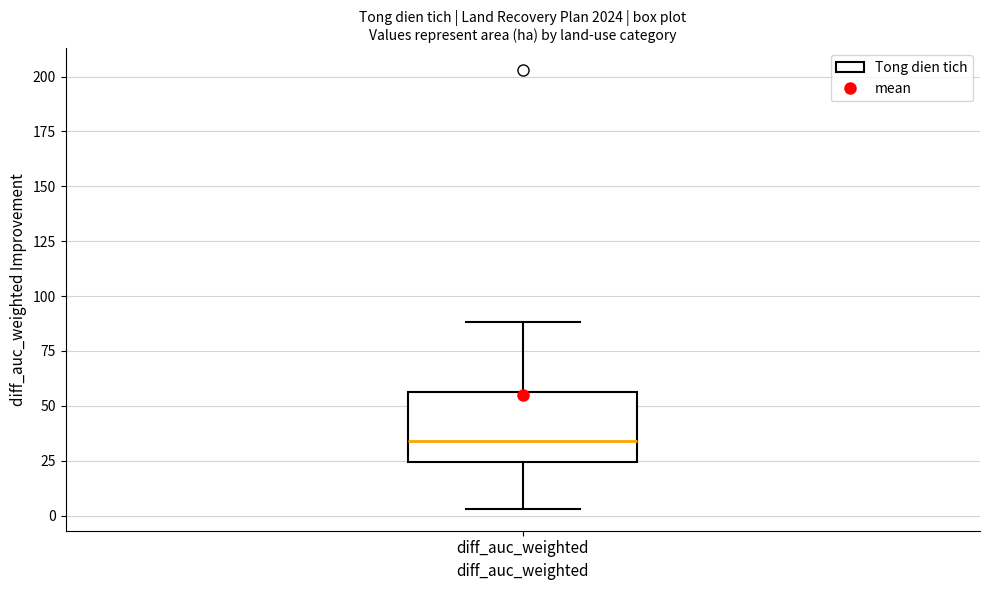

Transcribe this box plot: give where the median line is, the range the box spans, and where the two whiskers end, as read against the y-axis. The values are not printed on the chart, so give them approximately, as read against the axis.

median 35, box 25 to 55, whiskers 5 to 90